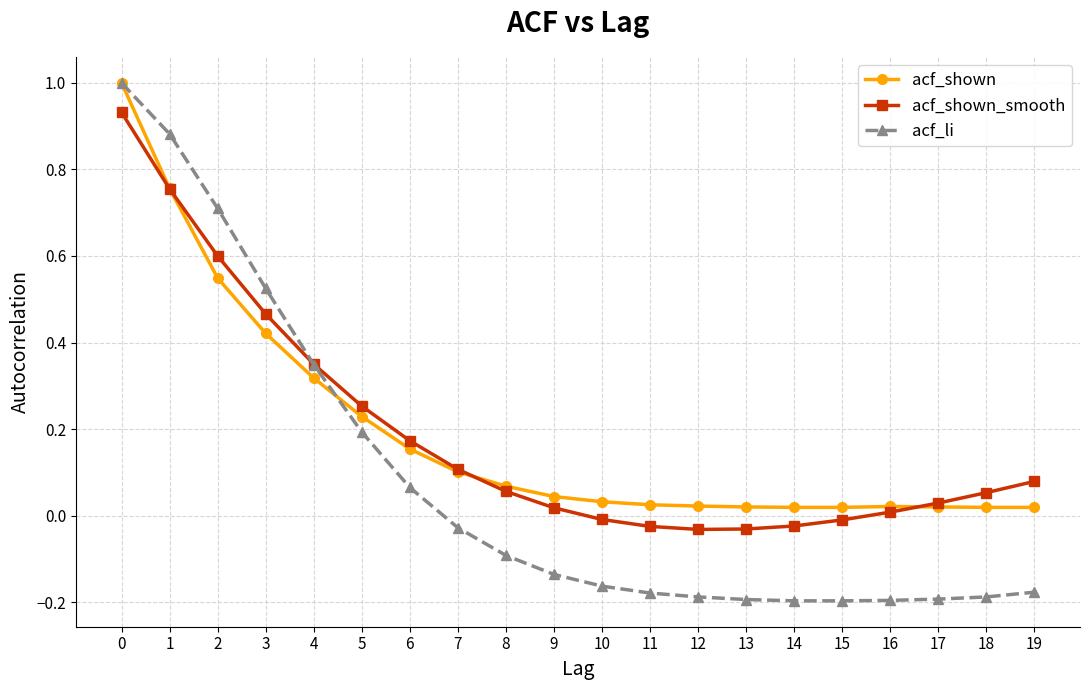

Is the value of acf_shown at 8 greater than the value of acf_li at 12?

Yes